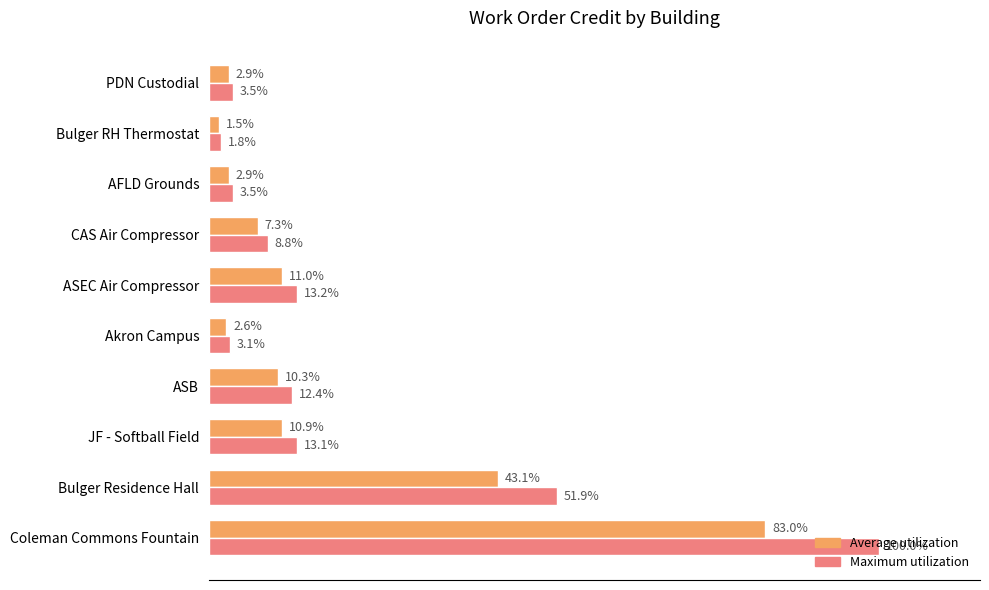

At which category is the sum across all series the highest?

Coleman Commons Fountain